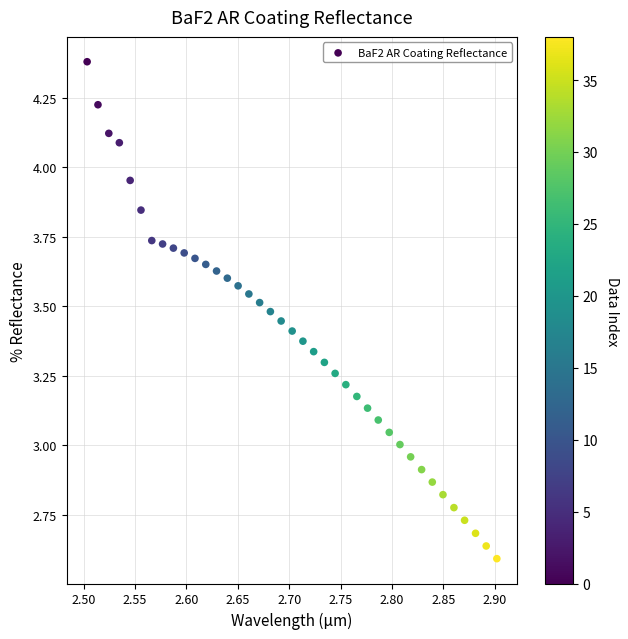

What is the range of Y values (max minus min)?

1.8